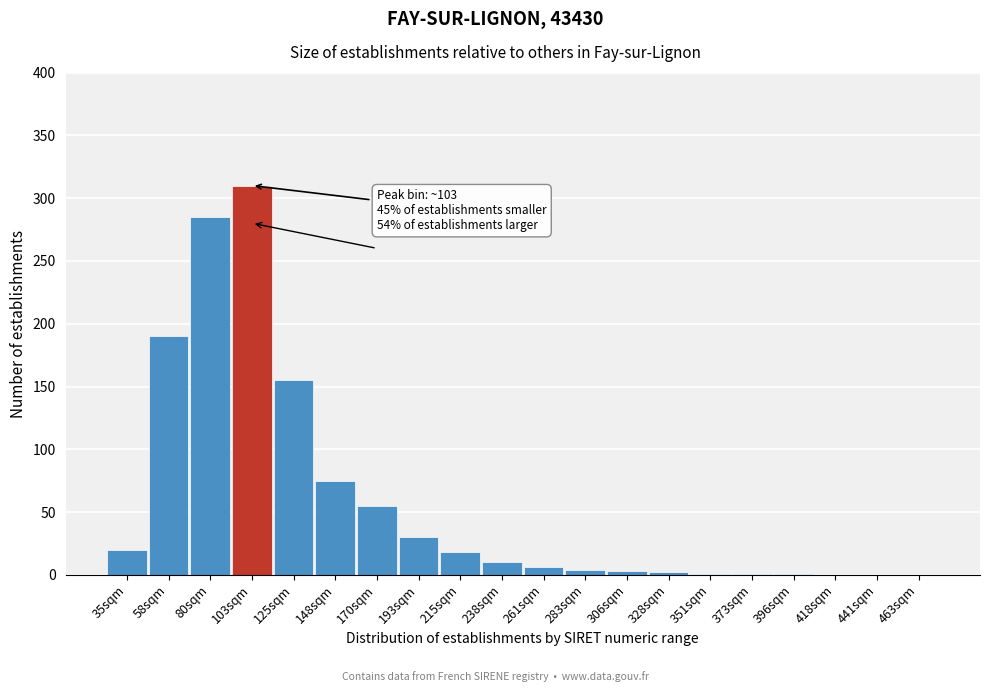

What is the change in value from 80sqm to 238sqm?

-275